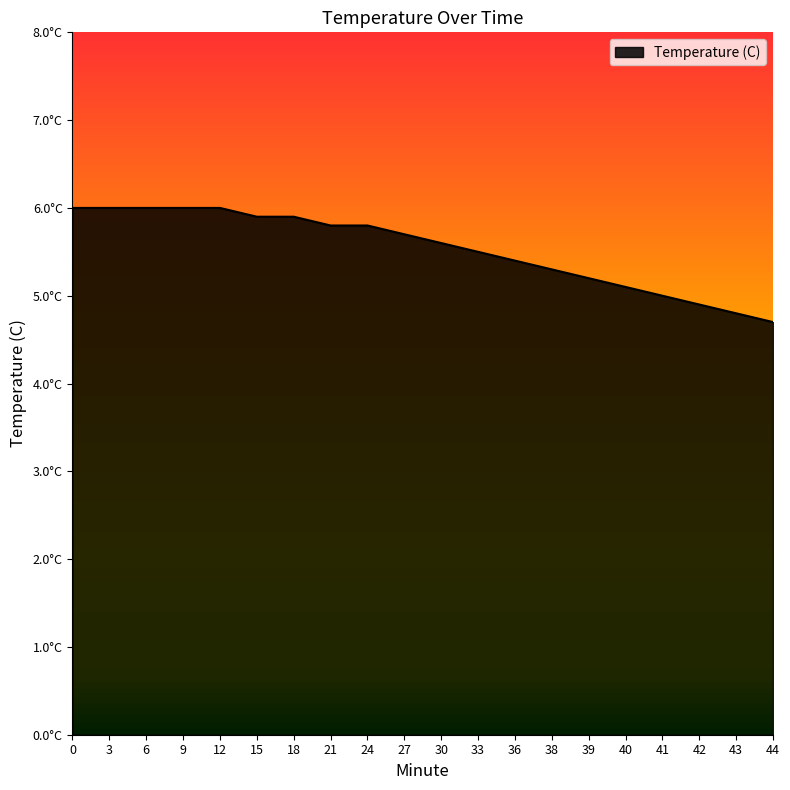

At which label is the value closest to 5?

41